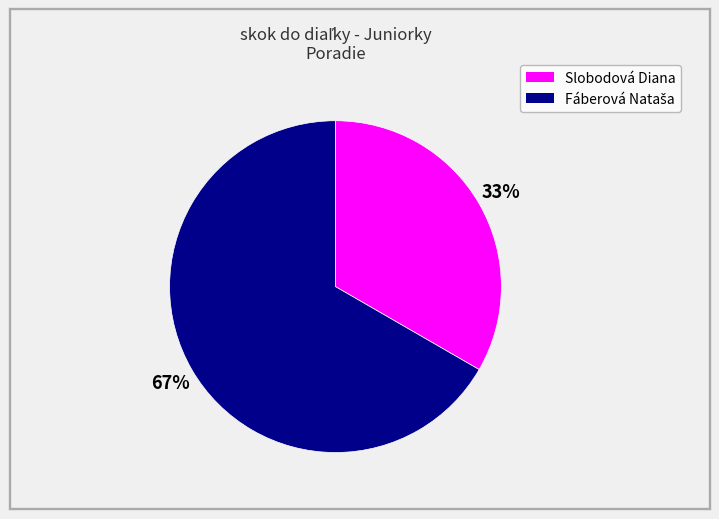

True or false: Slobodová Diana accounts for 39% of the total.

False